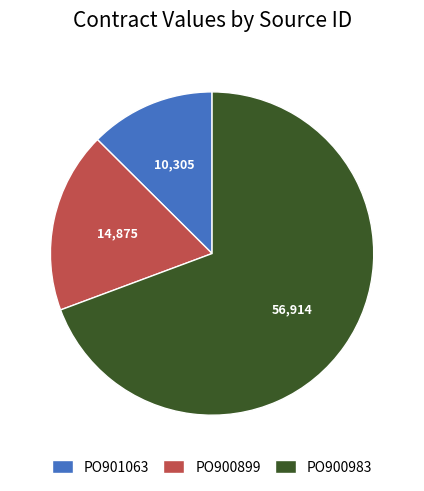

Which category has the smallest portion of the pie?

PO901063